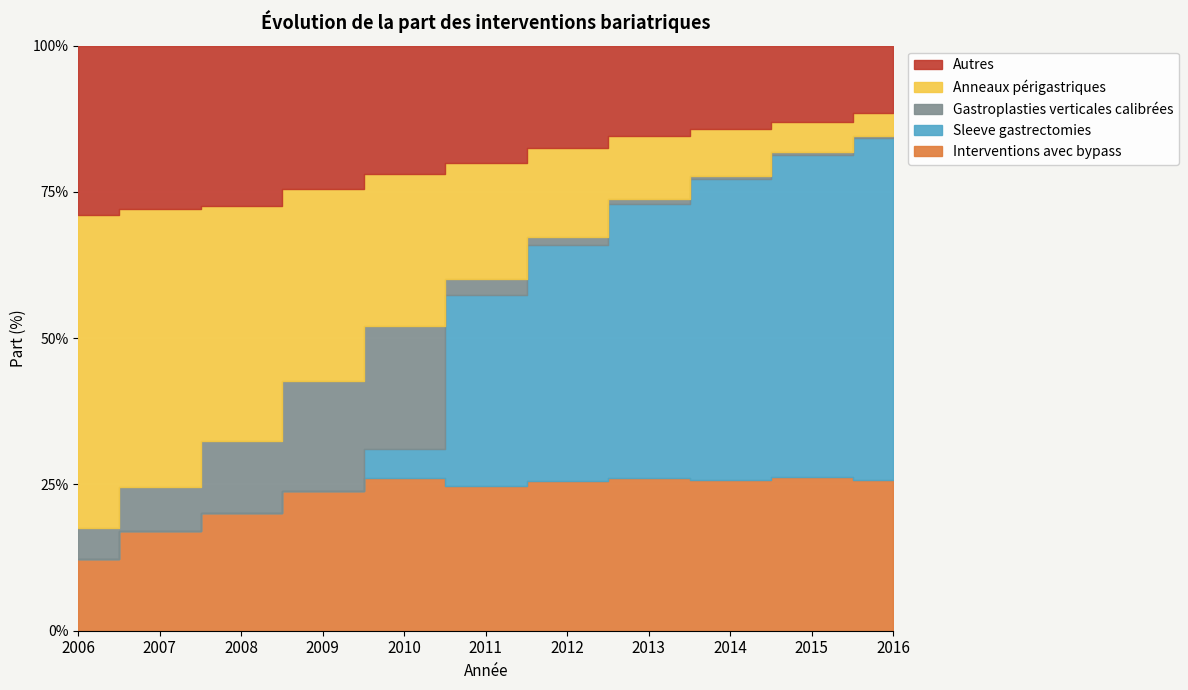

Between which two adjacent categories do Sleeve gastrectomies and Anneaux périgastriques first intersect?

2010 and 2011